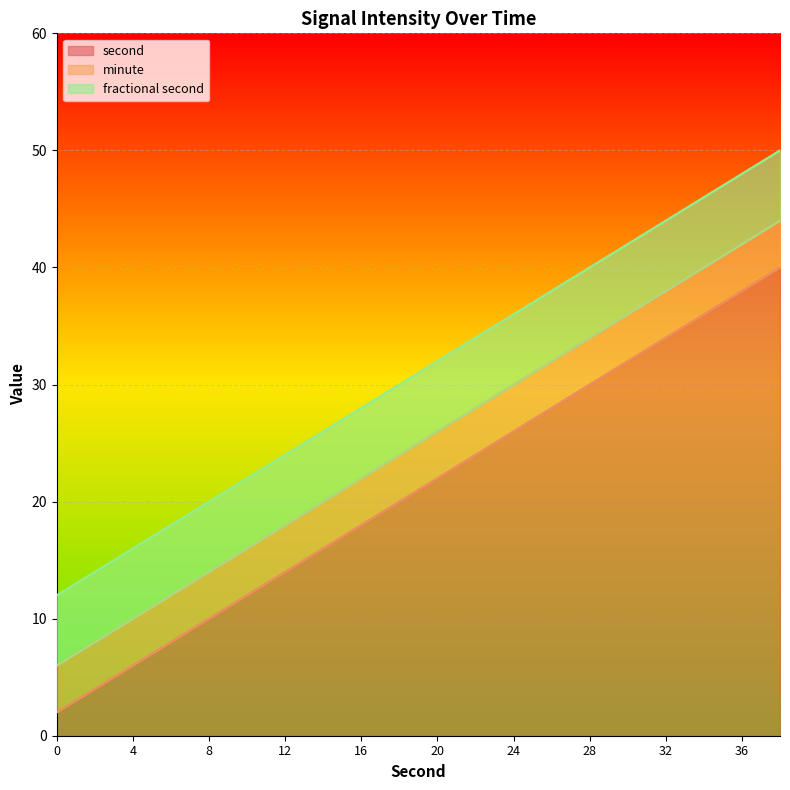

True or false: minute and second intersect in this chart.

False